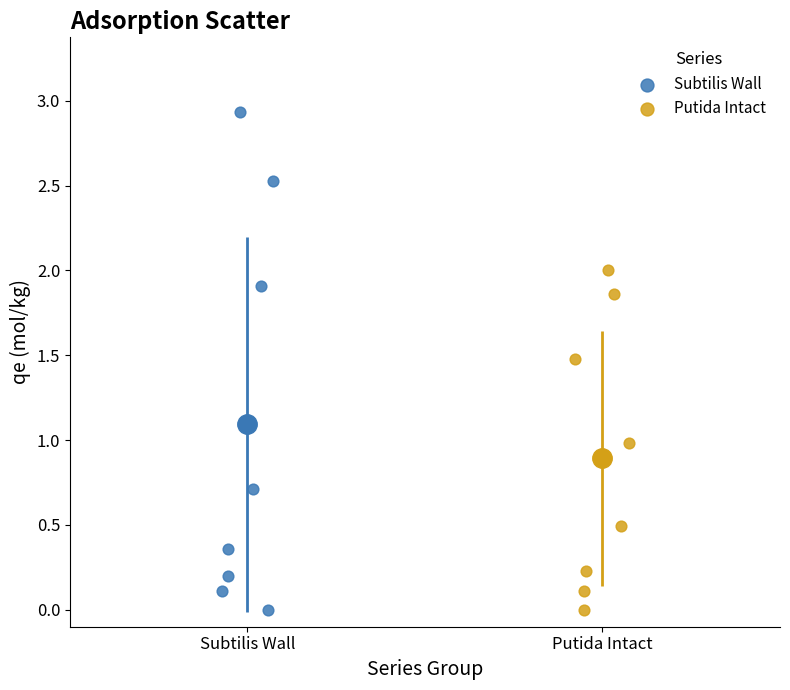

What are all the series names shown in the legend?

Subtilis Wall, Putida Intact